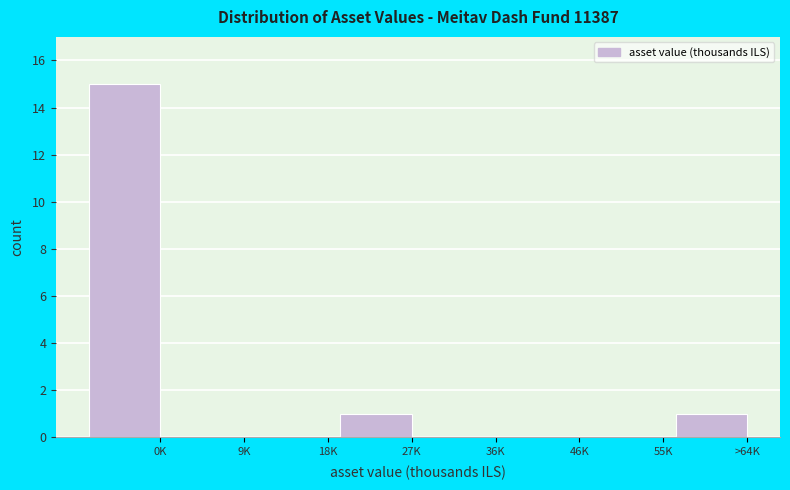

Reading right to left, extract all data points from this chart.

>64K=1	55K=0	46K=0	36K=0	27K=1	18K=0	9K=0	0K=15